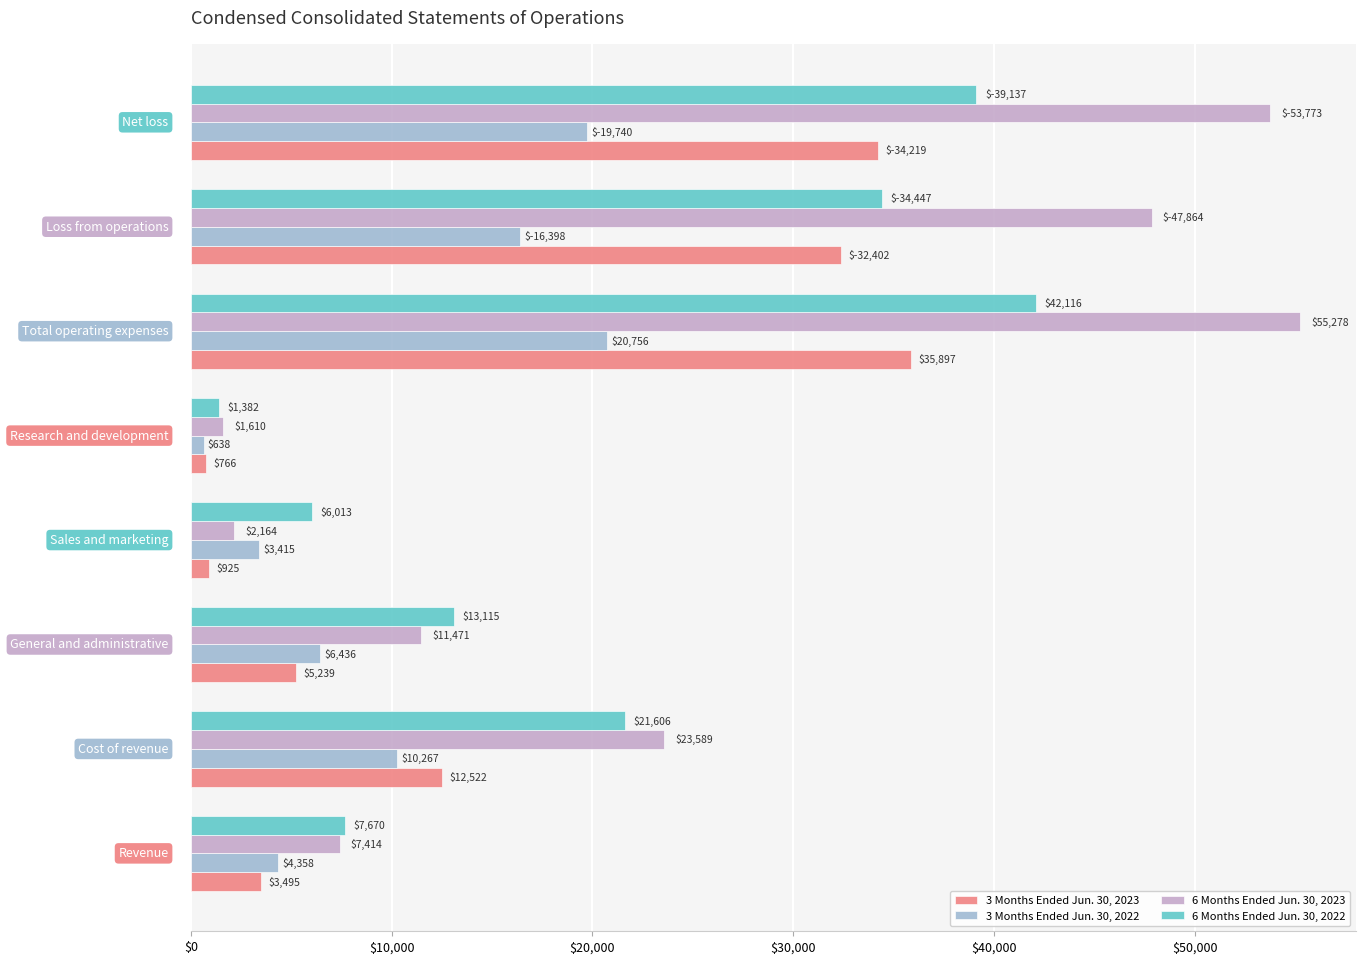

What are all the series names shown in the legend?

3 Months Ended Jun. 30, 2023, 3 Months Ended Jun. 30, 2022, 6 Months Ended Jun. 30, 2023, 6 Months Ended Jun. 30, 2022